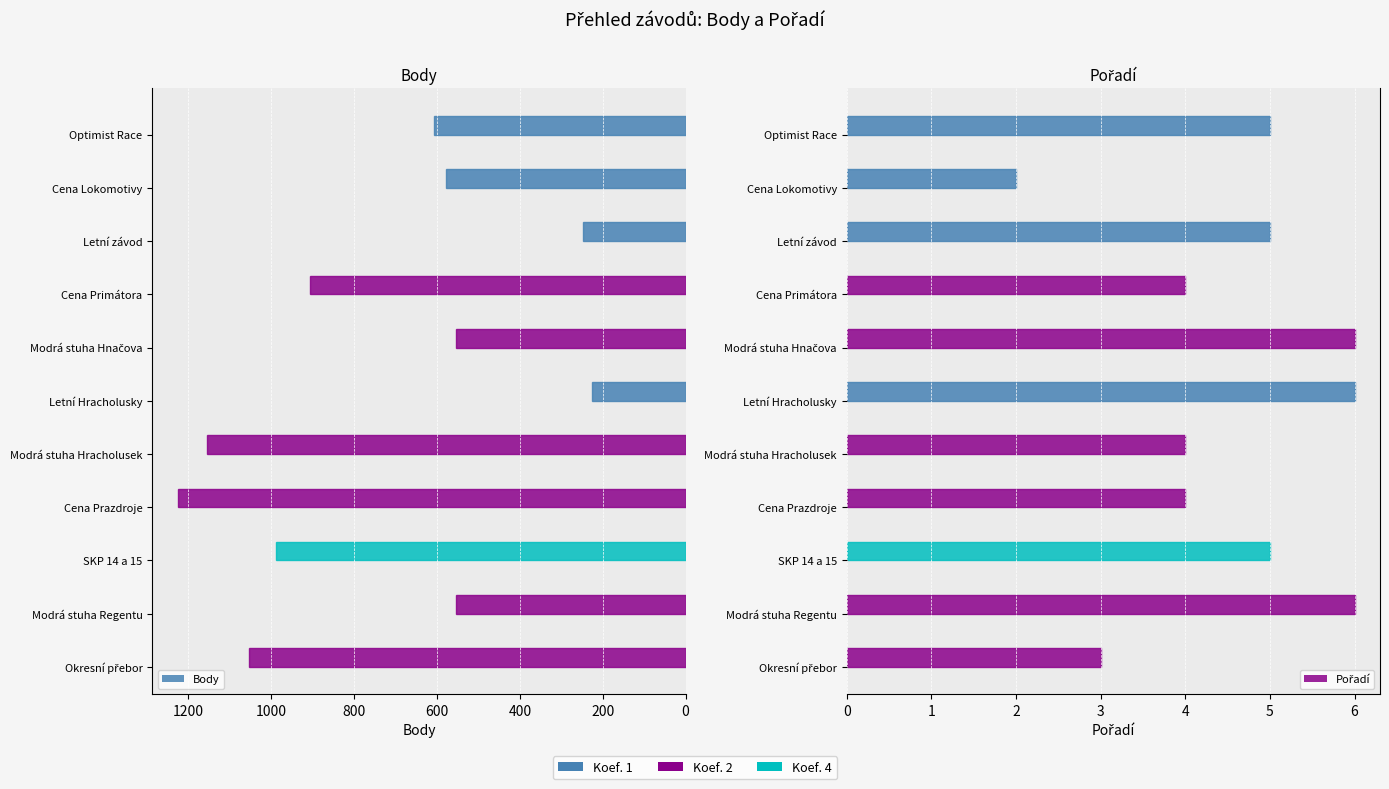

What is the minimum value shown in the chart?

2